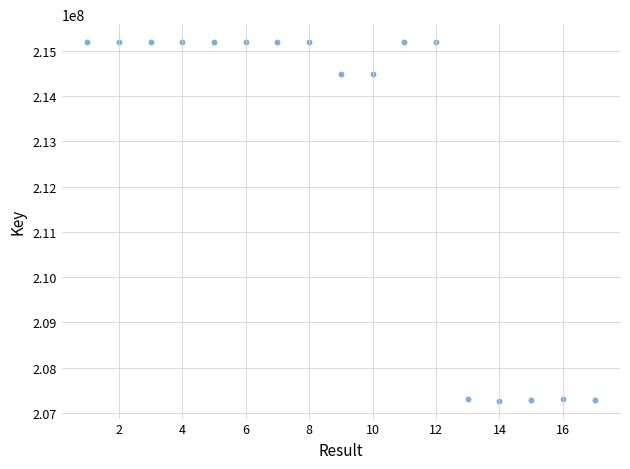

What is the range of Y values (max minus min)?

7922095